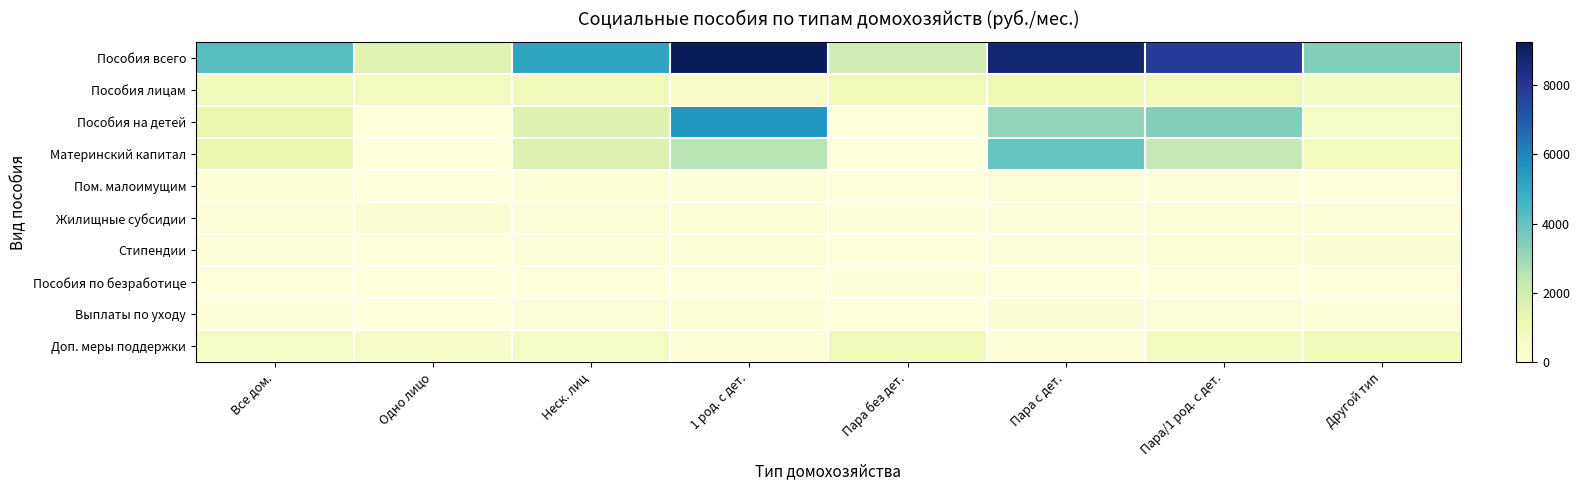

Reading left to right, extract all data points from this chart.

Пособия всего: Все дом.=4213.2	Одно лицо=1524.1	Неск. лиц=5169.2	1 род. с дет.=9247.6	Пара без дет.=2011.7	Пара с дет.=8757.6	Пара/1 род. с дет.=7864.2	Другой тип=3384.4
Пособия лицам: Все дом.=864.8	Одно лицо=734.5	Неск. лиц=911.1	1 род. с дет.=508.7	Пара без дет.=960.5	Пара с дет.=1094.1	Пара/1 род. с дет.=939.8	Другой тип=668.6
Пособия на детей: Все дом.=1200.9	Одно лицо=0.4	Неск. лиц=1627.7	1 род. с дет.=5603.7	Пара без дет.=0.0	Пара с дет.=3173.3	Пара/1 род. с дет.=3431.1	Другой тип=595.0
Материнский капитал: Все дом.=1219.1	Одно лицо=0.0	Неск. лиц=1652.5	1 род. с дет.=2548.1	Пара без дет.=0.0	Пара с дет.=3931.9	Пара/1 род. с дет.=2287.0	Другой тип=773.3
Пом. малоимущим: Все дом.=39.2	Одно лицо=6.3	Неск. лиц=50.9	1 род. с дет.=124.1	Пара без дет.=13.6	Пара с дет.=96.3	Пара/1 род. с дет.=57.4	Другой тип=33.6
Жилищные субсидии: Все дом.=129.1	Одно лицо=233.5	Неск. лиц=92.0	1 род. с дет.=167.1	Пара без дет.=71.2	Пара с дет.=95.6	Пара/1 род. с дет.=162.1	Другой тип=73.7
Стипендии: Все дом.=85.7	Одно лицо=30.6	Неск. лиц=105.3	1 род. с дет.=80.5	Пара без дет.=0.0	Пара с дет.=64.0	Пара/1 род. с дет.=171.8	Другой тип=278.8
Пособия по безработице: Все дом.=25.0	Одно лицо=2.8	Неск. лиц=32.9	1 род. с дет.=24.3	Пара без дет.=44.8	Пара с дет.=31.7	Пара/1 род. с дет.=13.6	Другой тип=27.3
Выплаты по уходу: Все дом.=69.7	Одно лицо=0.0	Неск. лиц=94.4	1 род. с дет.=149.8	Пара без дет.=7.7	Пара с дет.=208.4	Пара/1 род. с дет.=134.6	Другой тип=50.8
Доп. меры поддержки: Все дом.=579.8	Одно лицо=515.9	Неск. лиц=602.5	1 род. с дет.=41.3	Пара без дет.=914.0	Пара с дет.=62.3	Пара/1 род. с дет.=666.7	Другой тип=883.3